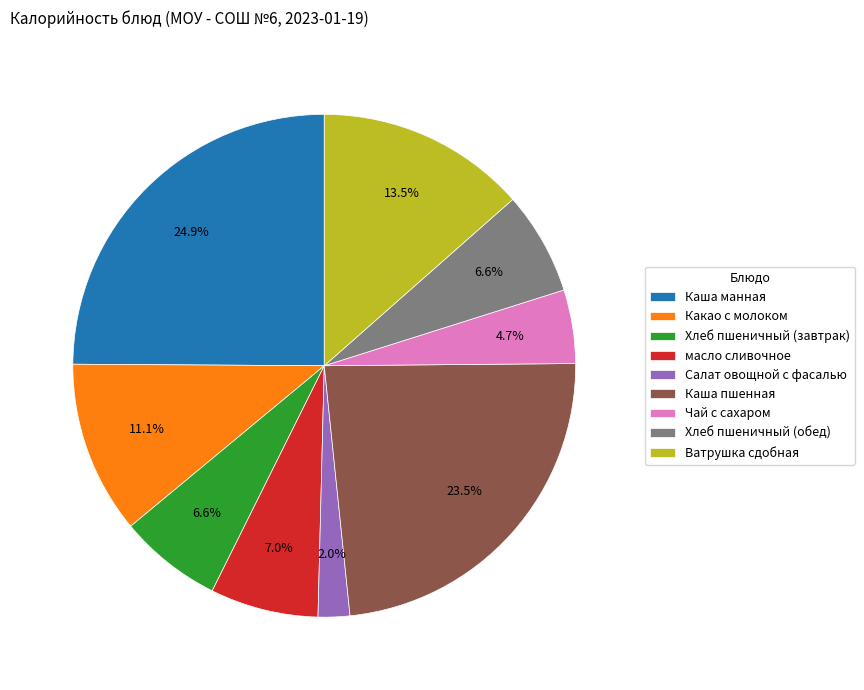

Which slice is the largest?

Каша манная